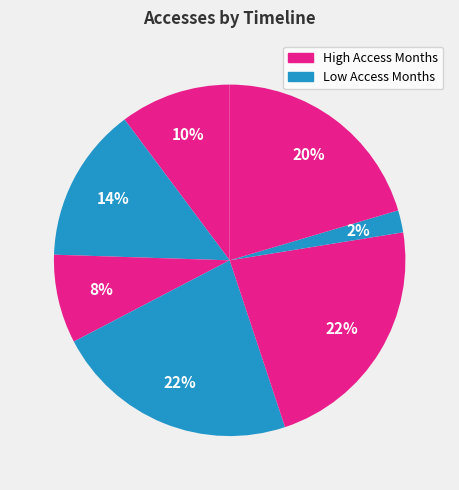

How many slices are in this pie chart?

7